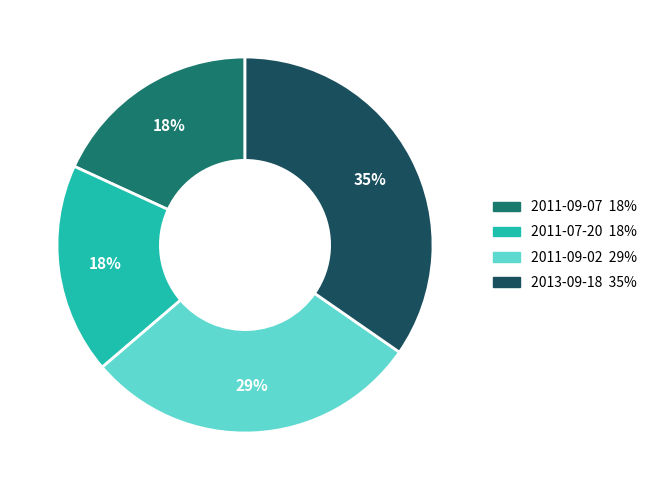

To the nearest percent, what is the combined percentage of 2011-09-07 and 2011-09-02?

47%